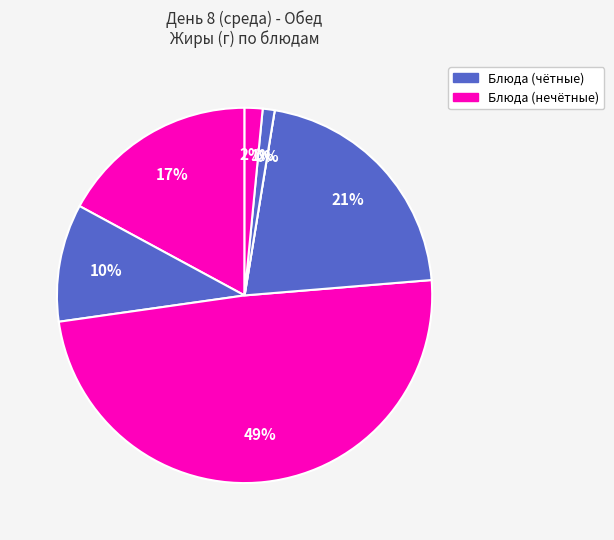

To the nearest percent, what percentage of the pie is Хлеб пшеничный?

1%